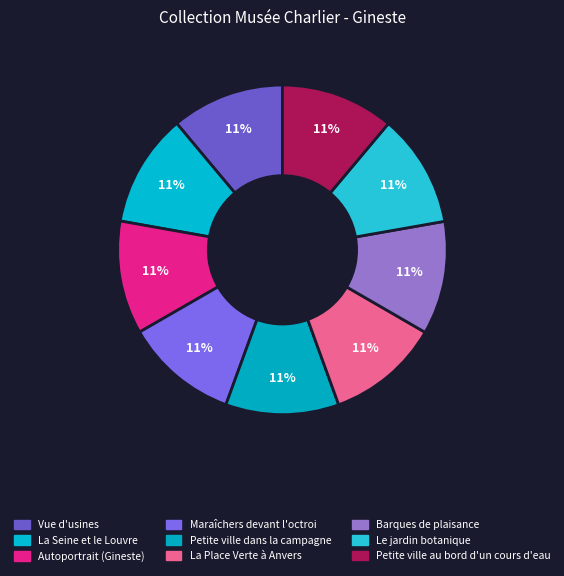

Which category has the biggest portion of the pie?

Petite ville dans la campagne